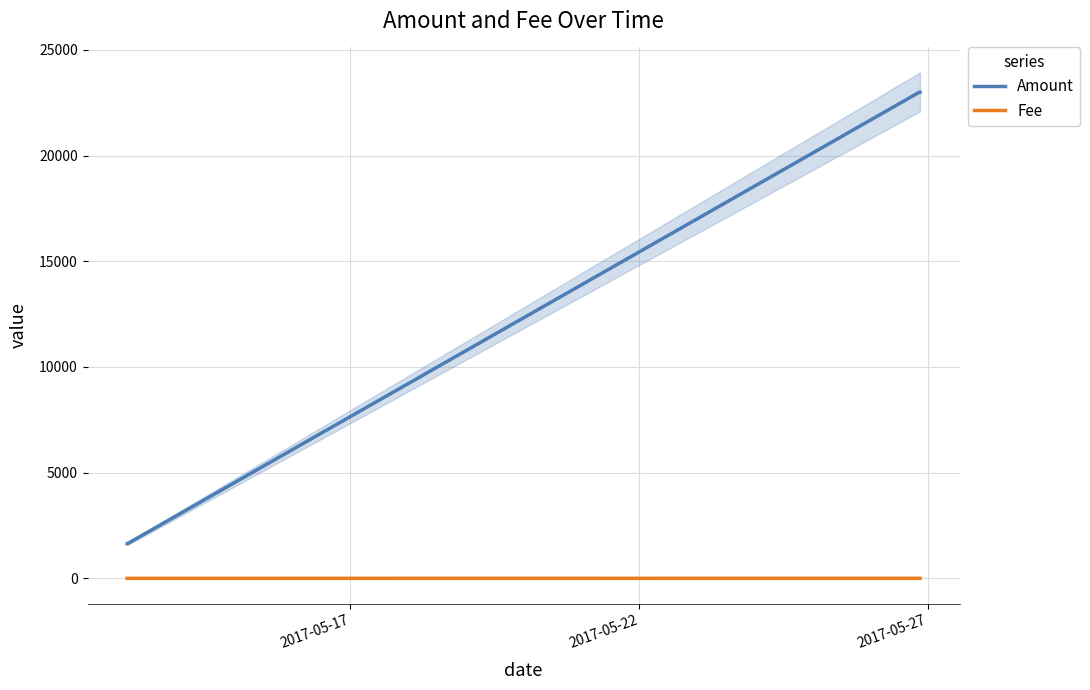

At how many categories does at least one series exceed 14107?

2